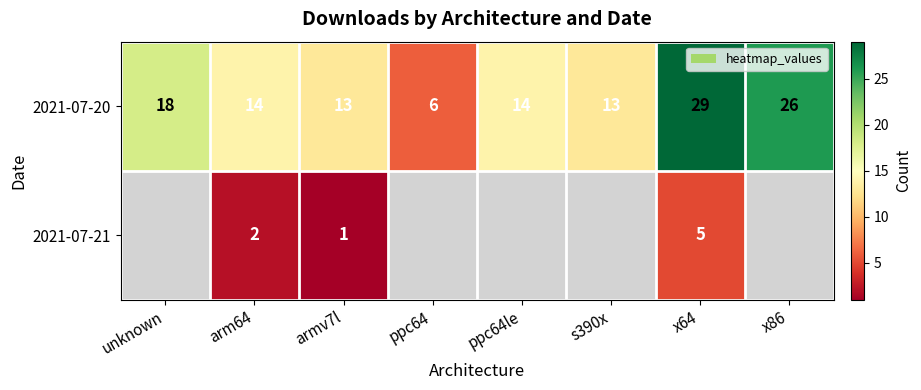

What is the lowest value of the 2021-07-20 series?

6